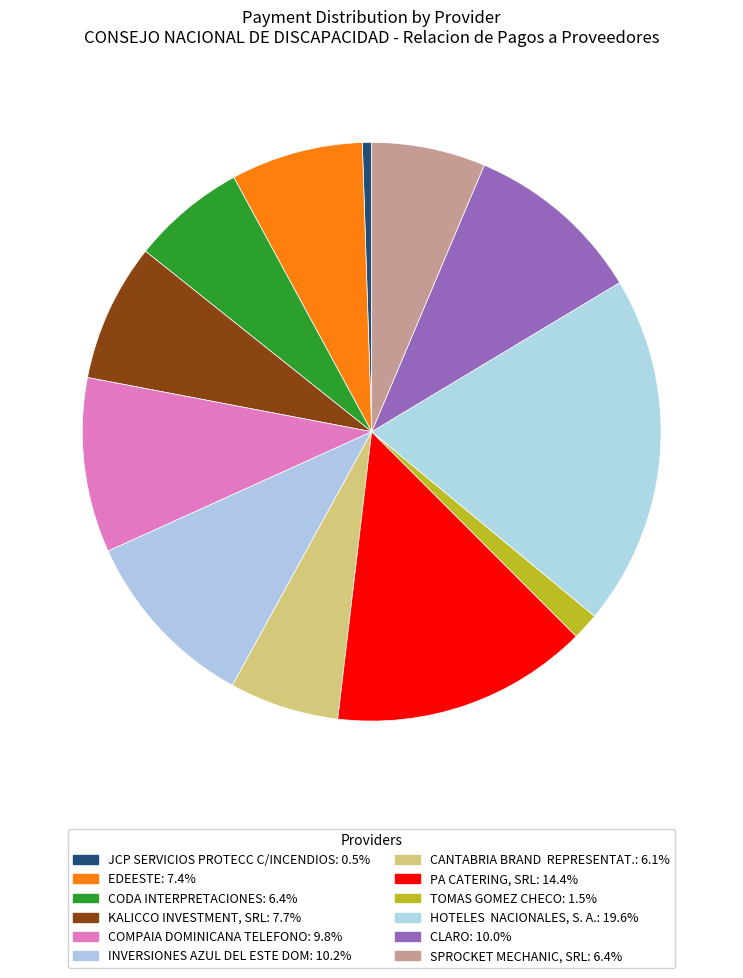

To the nearest percent, what is the combined percentage of EDEESTE and CODA INTERPRETACIONES?

14%